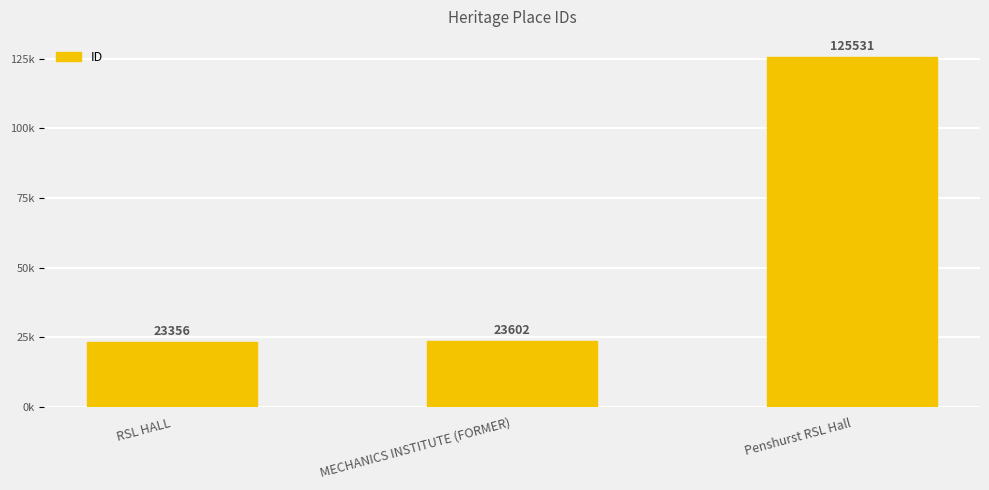

Reading right to left, list all the values displayed in this chart.

125531	23602	23356